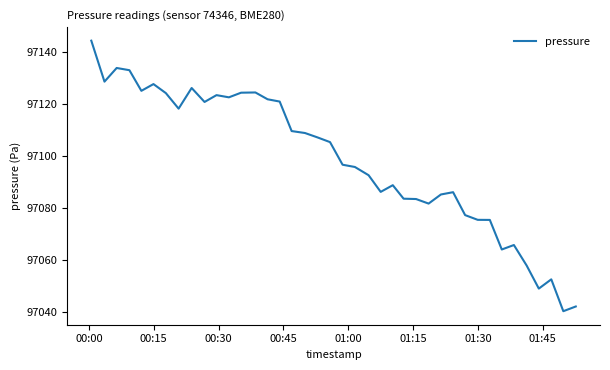

Does the chart display data point markers on the line(s)?

No